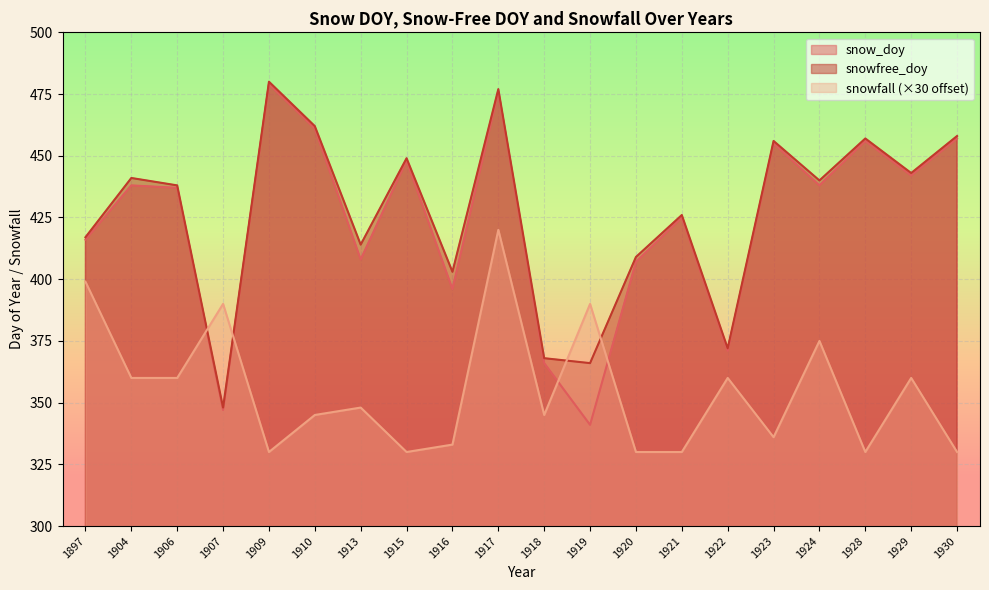

List the labels in order of snow_doy value, largest first.

1909, 1917, 1910, 1930, 1928, 1923, 1915, 1929, 1904, 1924, 1906, 1921, 1897, 1913, 1920, 1916, 1922, 1918, 1907, 1919